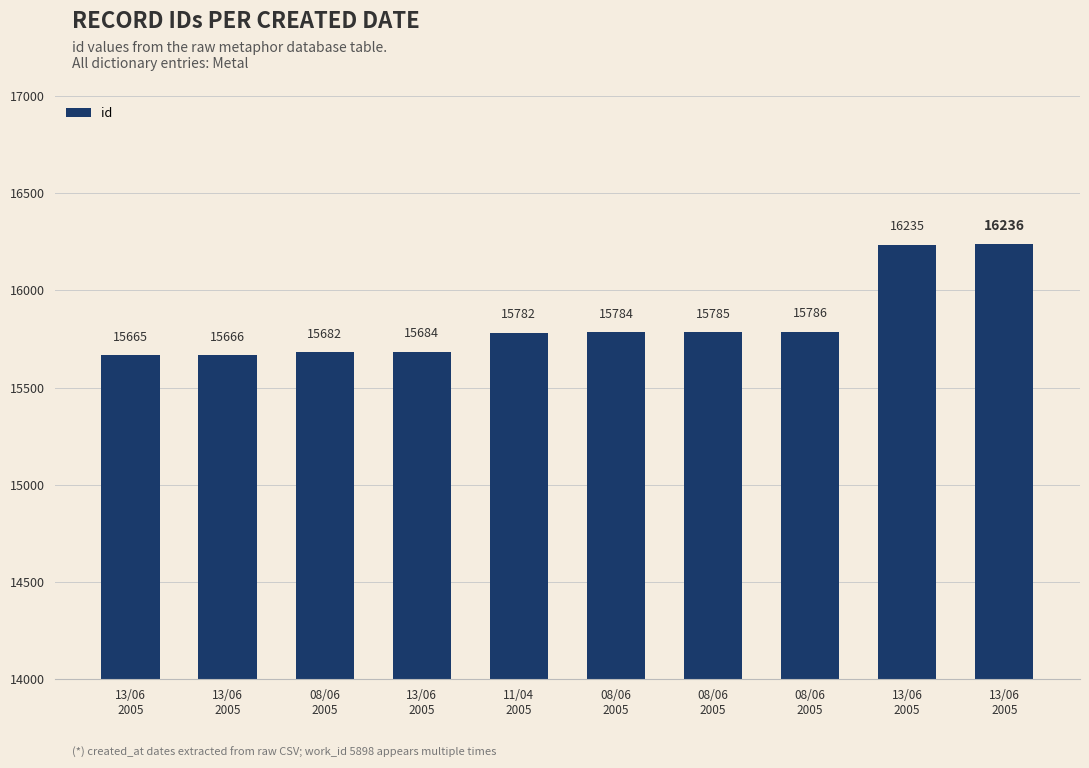

How many values are below 15784?

5